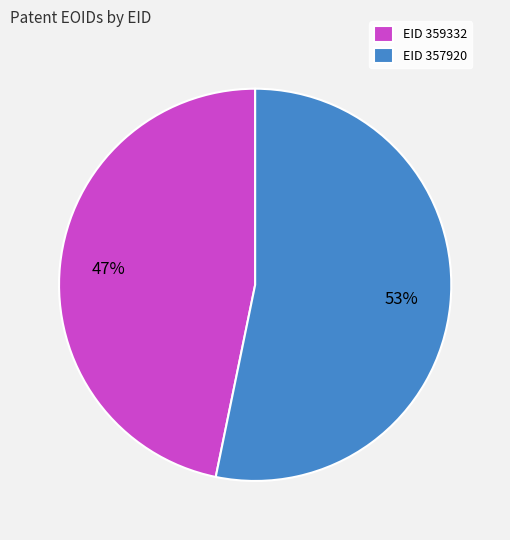

Is it true that EID 359332 is 47% of the pie?

True